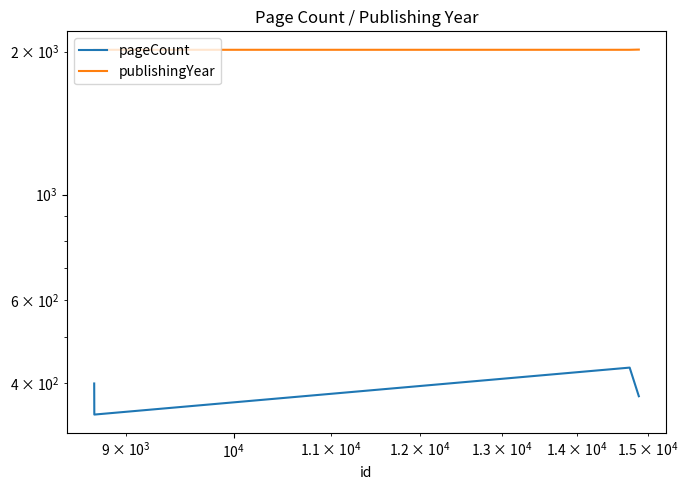

Is the value of pageCount at $\mathdefault{10^{5}}$ greater than the value of publishingYear at $\mathdefault{10^{5}}$?

No